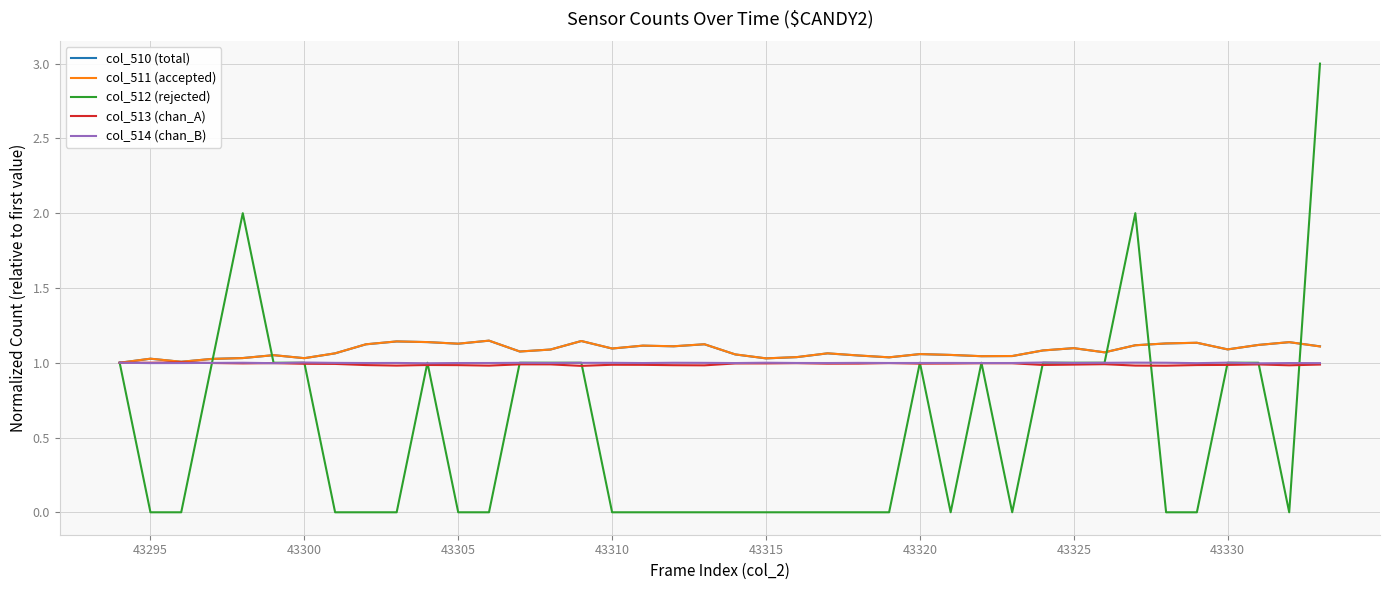

Which series has the largest range (max minus min)?

col_512 (rejected)